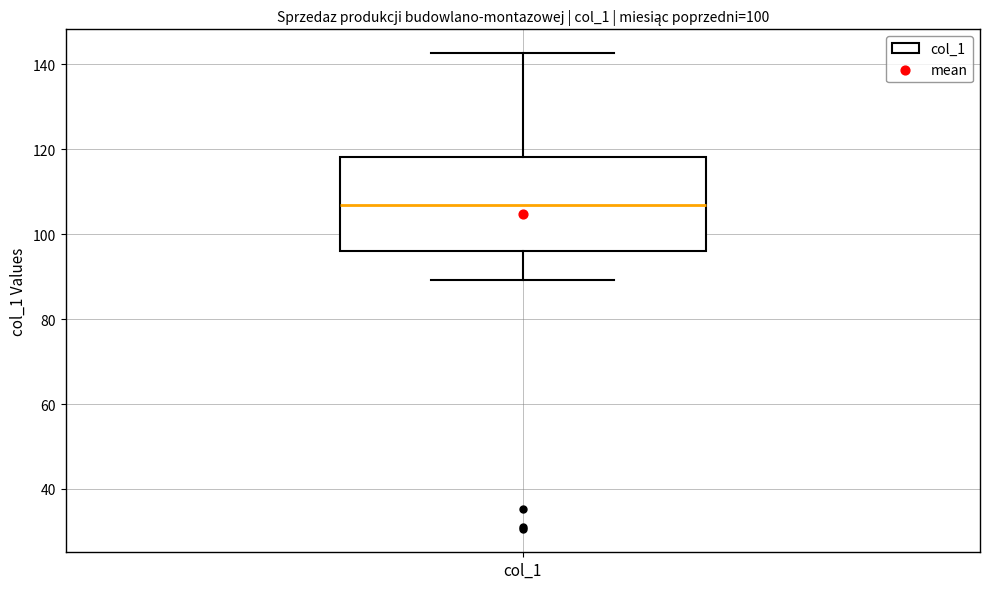

Where does the lower whisker of the box for col_1 end on the y-axis? The values are not printed on the chart, so give them approximately, as read against the axis.

90